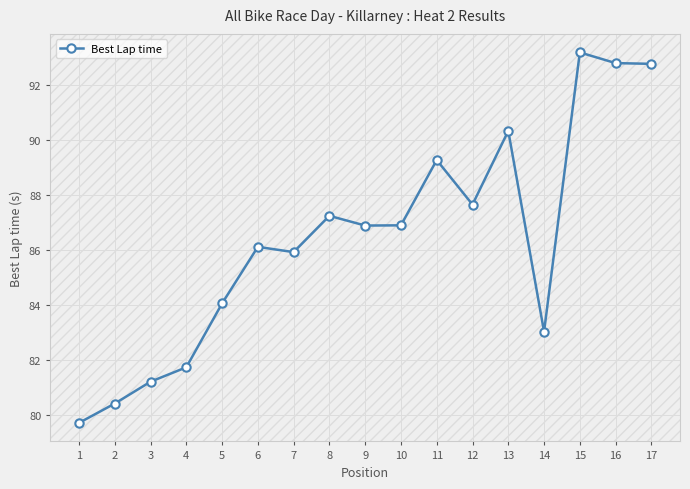

At which category does the chart reach its peak across all series?

15